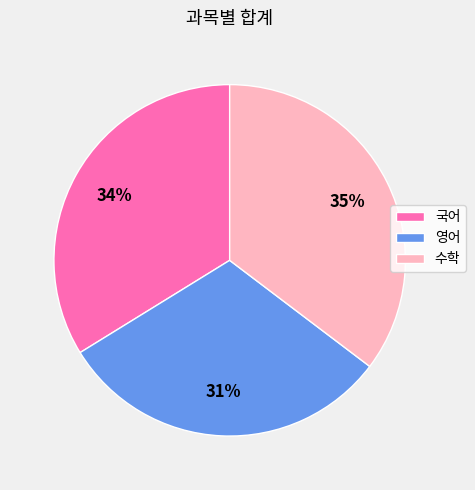

Does any single category account for the majority?

No